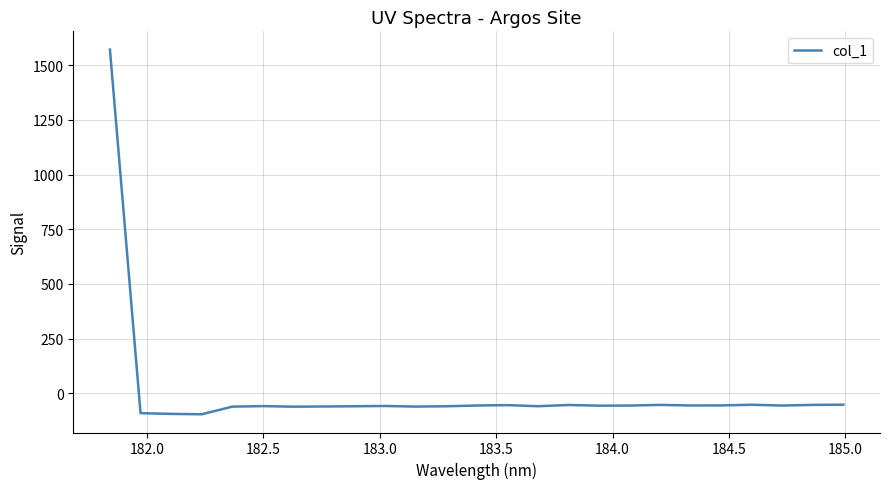

What is the maximum value shown in the chart?

1572.1